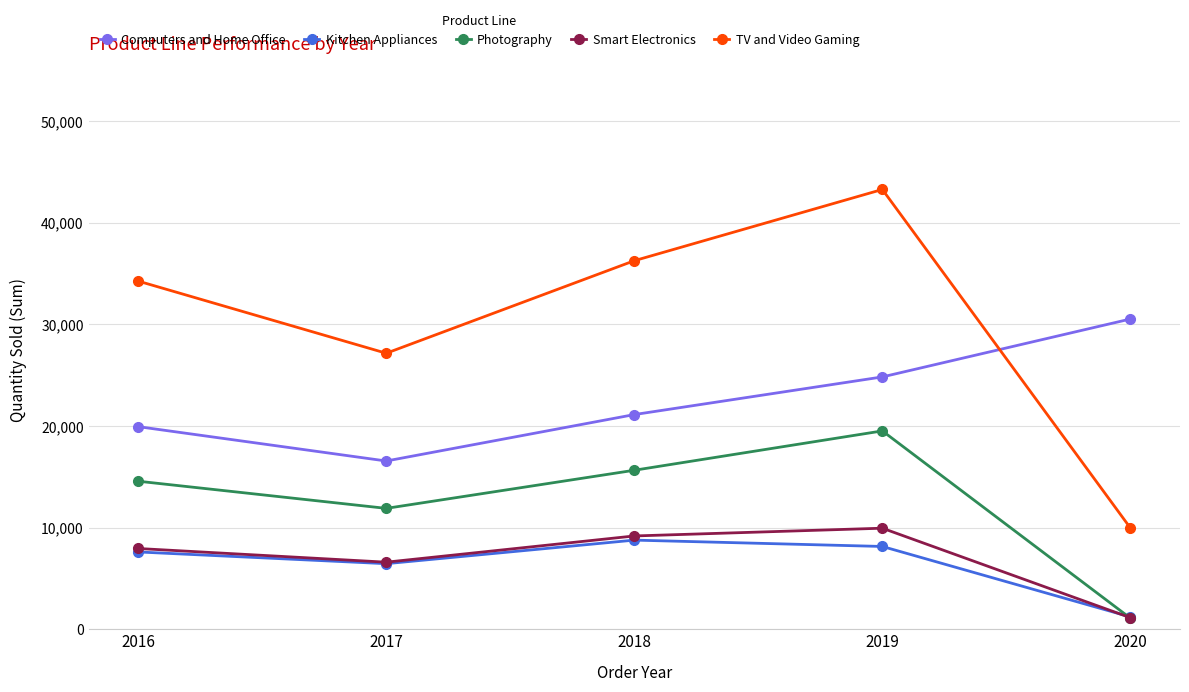

Reading right to left, what are all the values shown in this chart?

Computers and Home Office: 30534	24835	21129	16559	19941
Kitchen Appliances: 1214	8148	8773	6453	7608
Photography: 1091	19521	15649	11897	14570
Smart Electronics: 1138	9946	9182	6601	7948
TV and Video Gaming: 9966	43285	36273	27165	34266